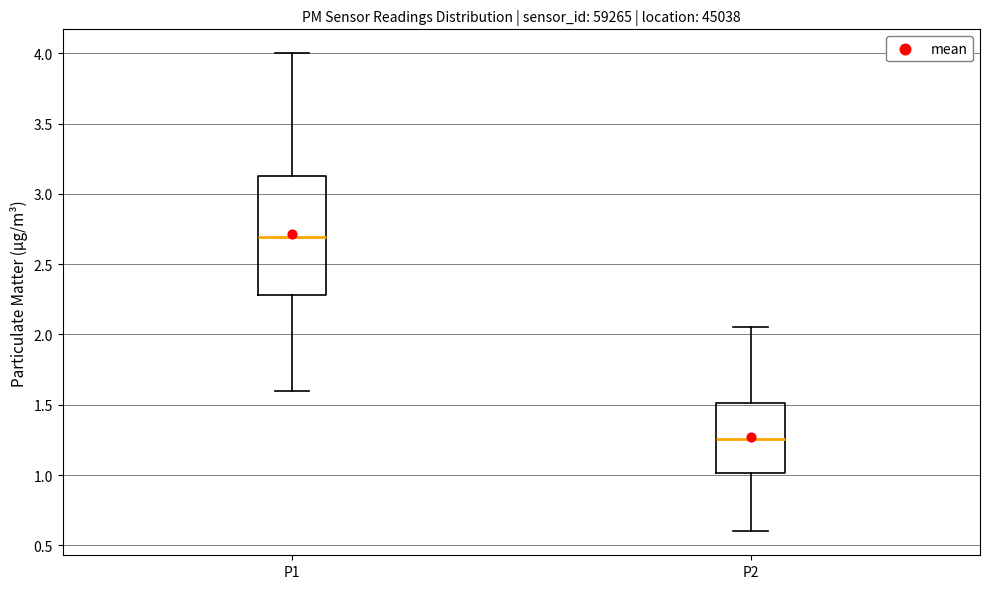

Reading left to right, read every box against the y-axis: the position of its median line, the range the box covers, and the ends of its whiskers. The values are not printed on the chart, so give them approximately, as read against the axis.

P1: median 2.70, box 2.30 to 3.15, whiskers 1.60 to 4.00
P2: median 1.25, box 1.00 to 1.50, whiskers 0.60 to 2.05